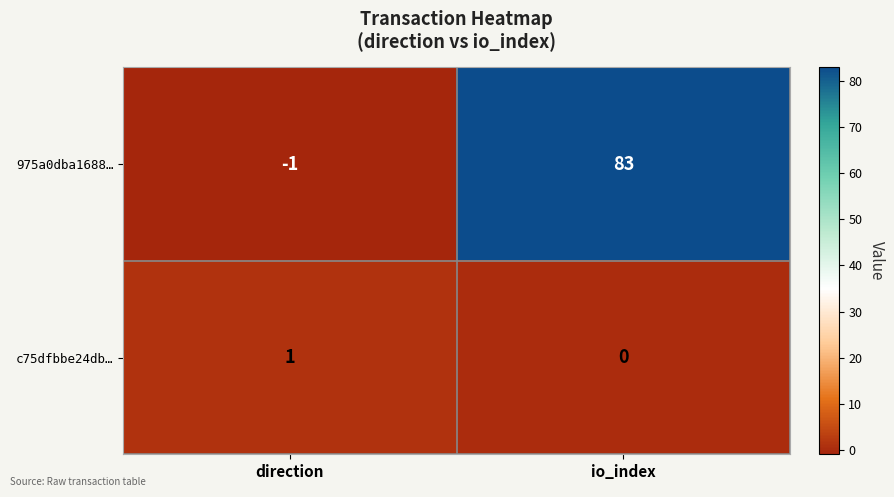

At which label is 975a0dba1688… closest to 41?

direction